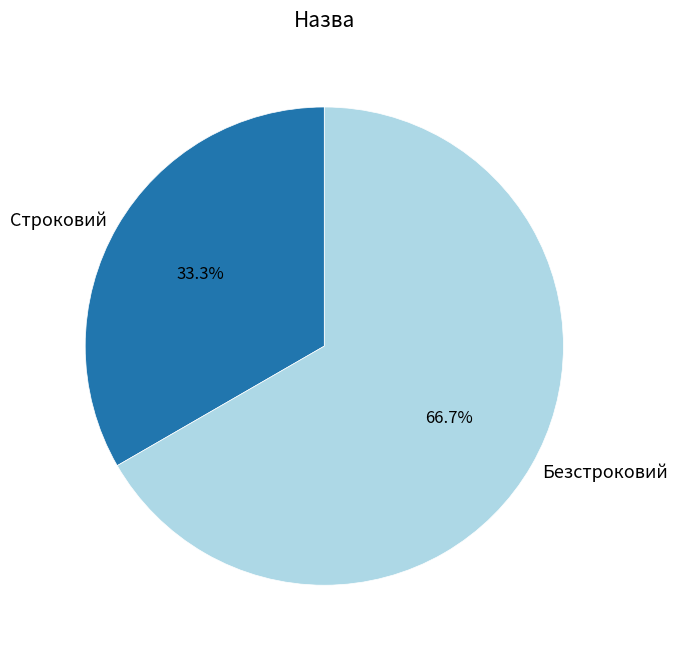

To the nearest percent, what portion does Строковий represent?

33%